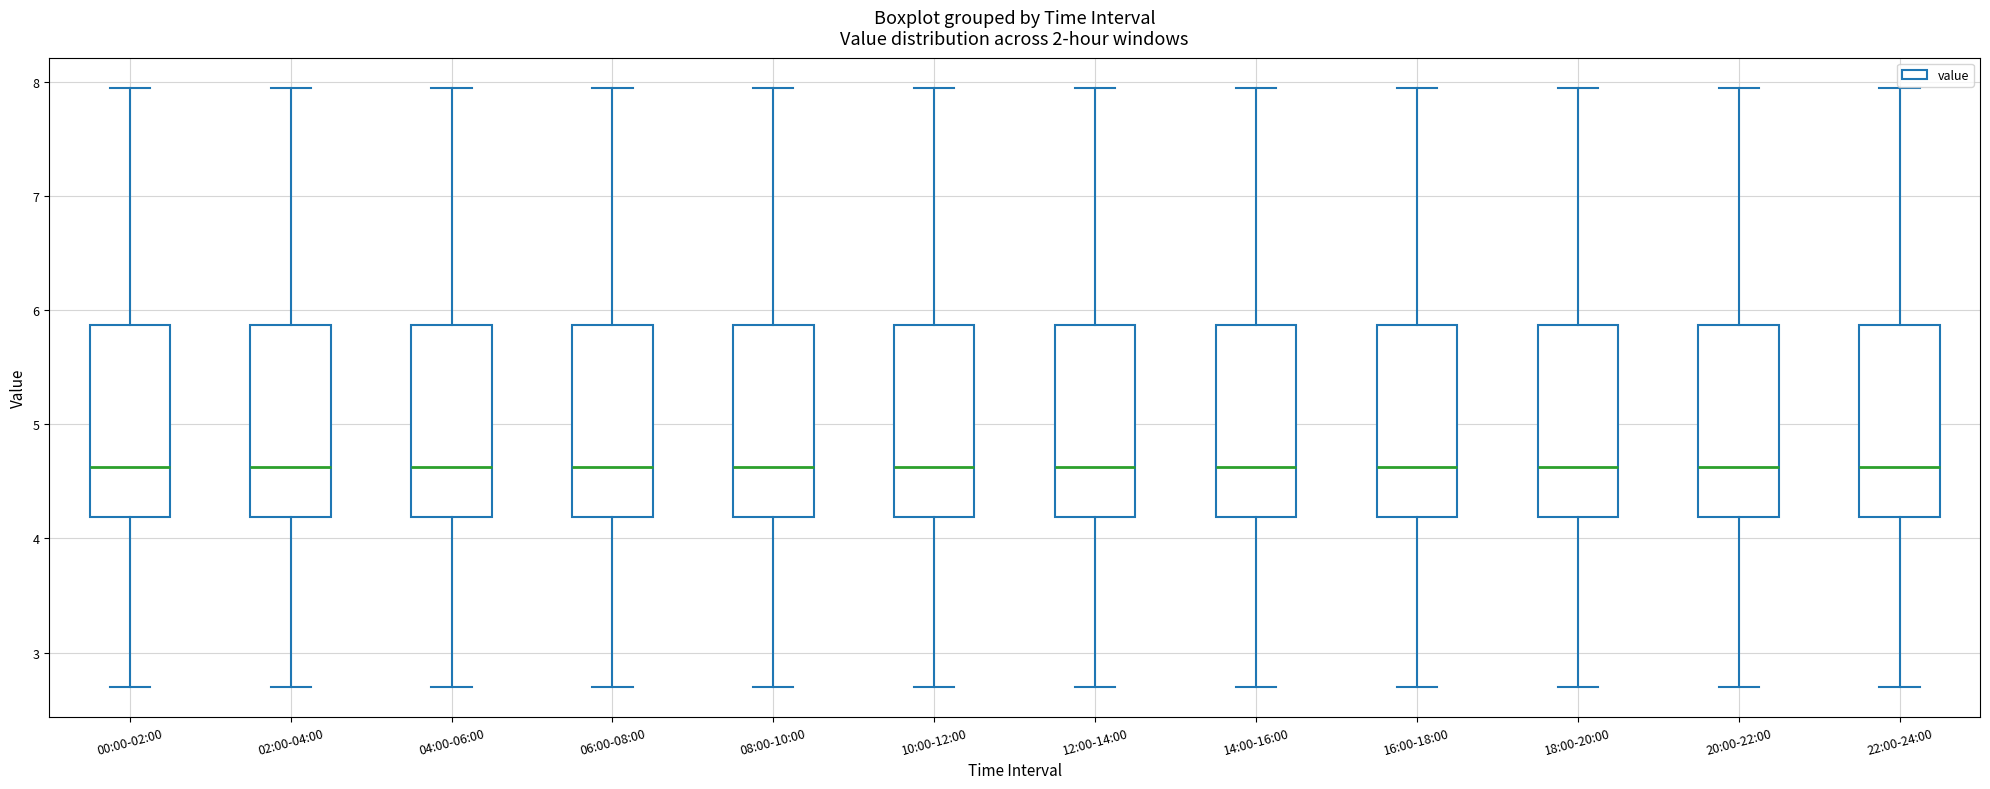

Reading left to right, read every box against the y-axis: the position of its median line, the range the box covers, and the ends of its whiskers. The values are not printed on the chart, so give them approximately, as read against the axis.

00:00-02:00: median 4.6, box 4.2 to 5.9, whiskers 2.7 to 8.0
02:00-04:00: median 4.6, box 4.2 to 5.9, whiskers 2.7 to 8.0
04:00-06:00: median 4.6, box 4.2 to 5.9, whiskers 2.7 to 8.0
06:00-08:00: median 4.6, box 4.2 to 5.9, whiskers 2.7 to 8.0
08:00-10:00: median 4.6, box 4.2 to 5.9, whiskers 2.7 to 8.0
10:00-12:00: median 4.6, box 4.2 to 5.9, whiskers 2.7 to 8.0
12:00-14:00: median 4.6, box 4.2 to 5.9, whiskers 2.7 to 8.0
14:00-16:00: median 4.6, box 4.2 to 5.9, whiskers 2.7 to 8.0
16:00-18:00: median 4.6, box 4.2 to 5.9, whiskers 2.7 to 8.0
18:00-20:00: median 4.6, box 4.2 to 5.9, whiskers 2.7 to 8.0
20:00-22:00: median 4.6, box 4.2 to 5.9, whiskers 2.7 to 8.0
22:00-24:00: median 4.6, box 4.2 to 5.9, whiskers 2.7 to 8.0